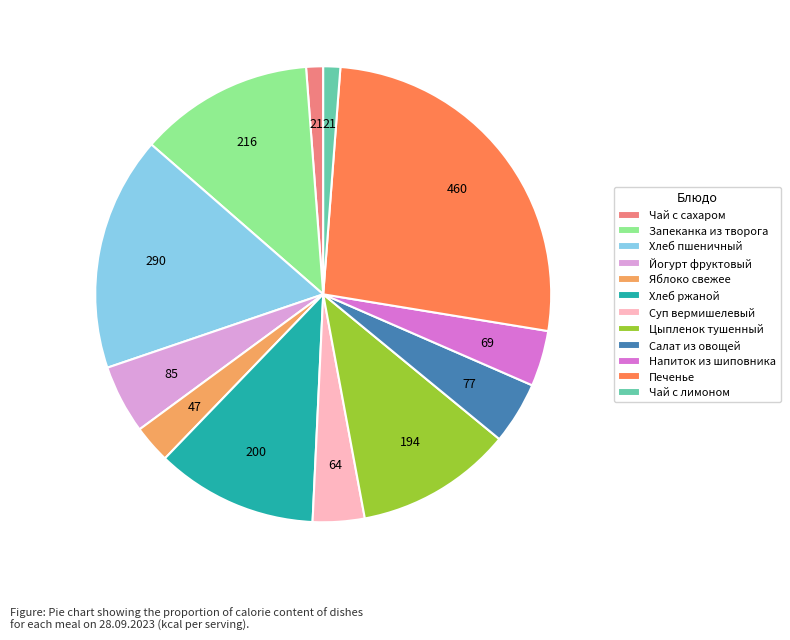

The Запеканка из творога slice represents 12% of the pie. True or false?

True